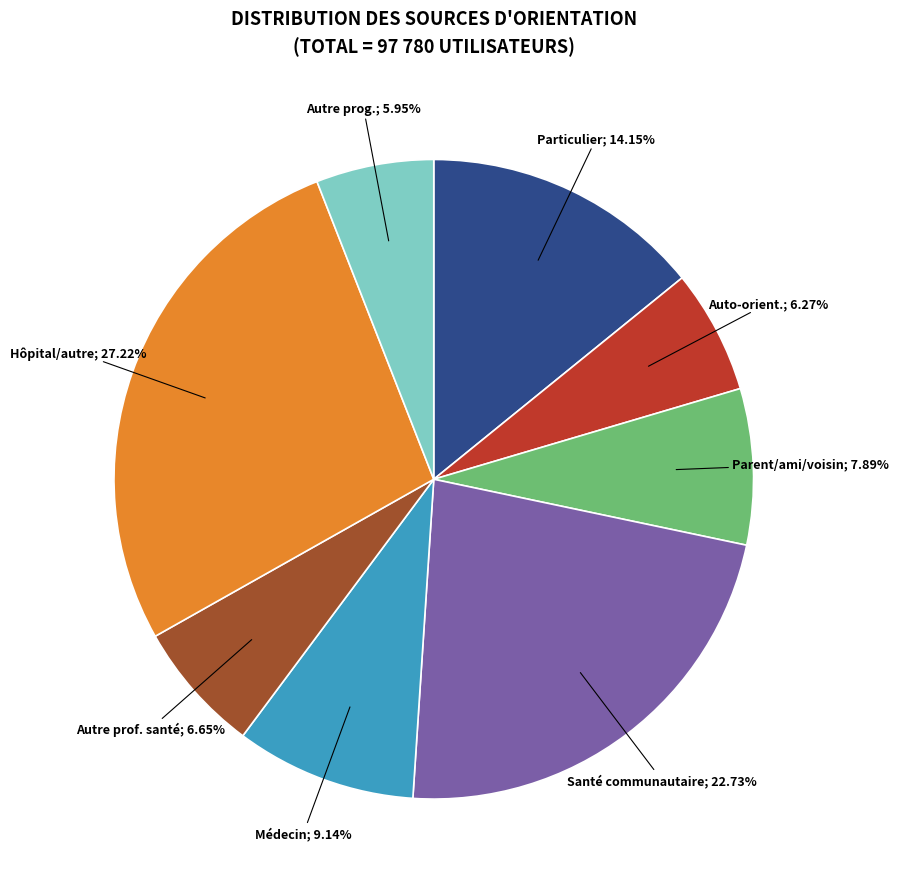

To the nearest percent, what is the average slice percentage?

12%